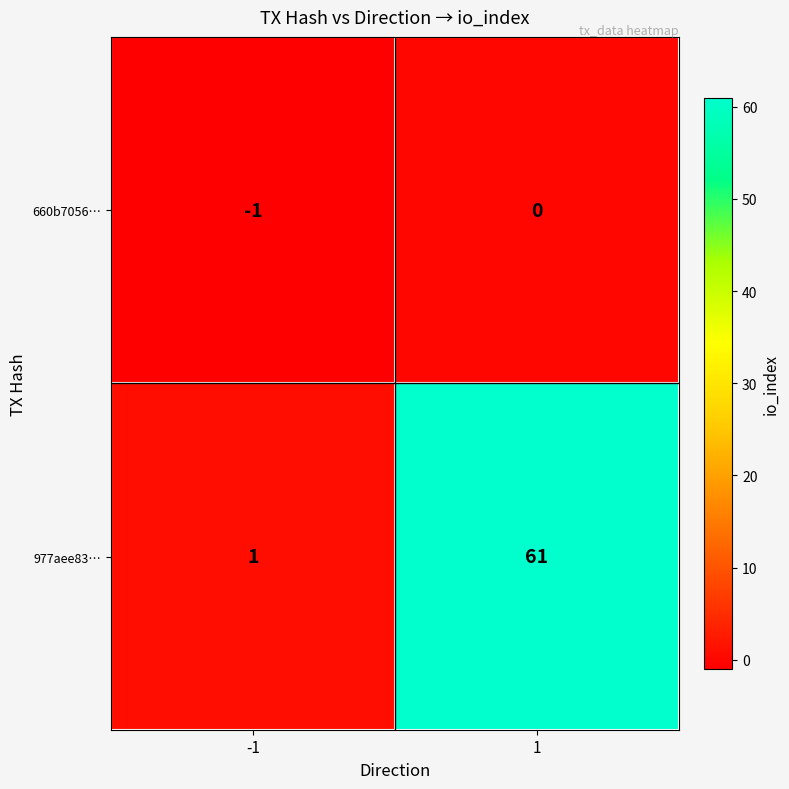

What is the maximum value for 977aee83…?

61